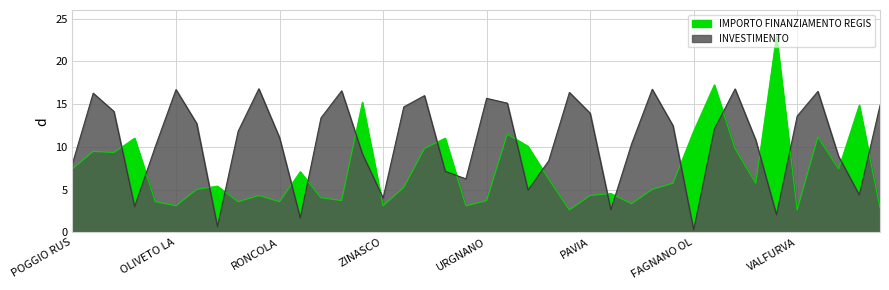

Where is the data nearest to the value 12?

FAGNANO OL